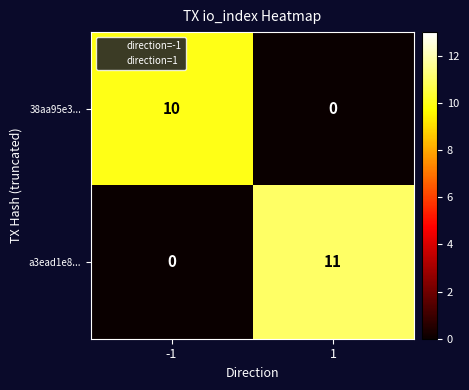

Count the number of data series in this chart.

2